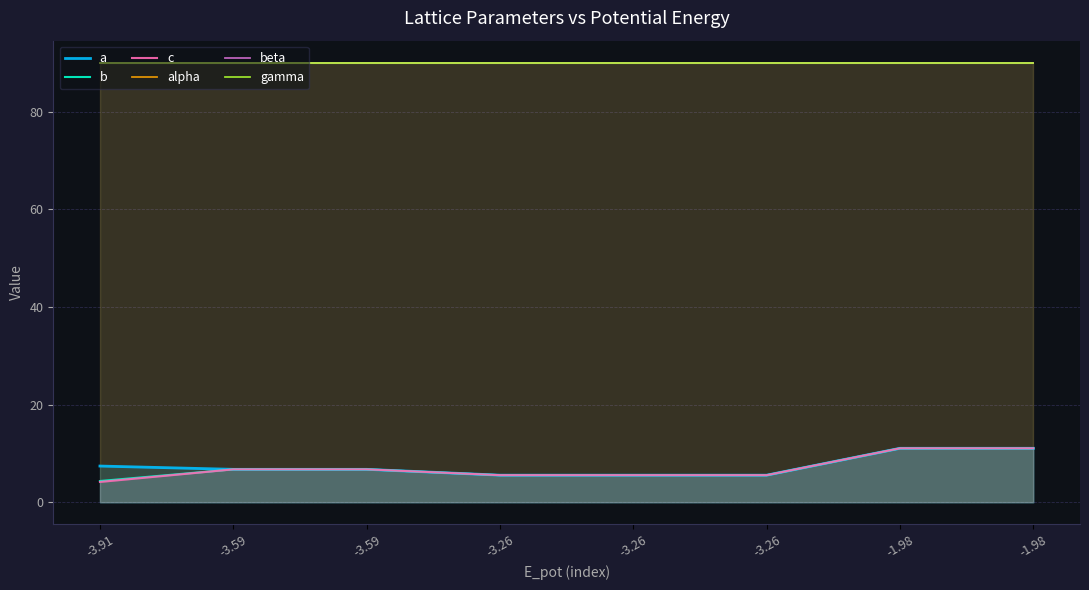

What is the value of the a point at the 5th from the left?

5.6